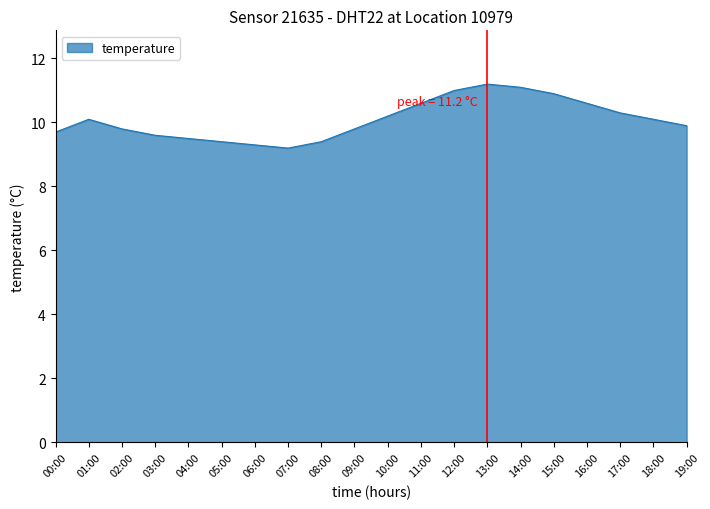

Does the chart have visible grid lines?

No